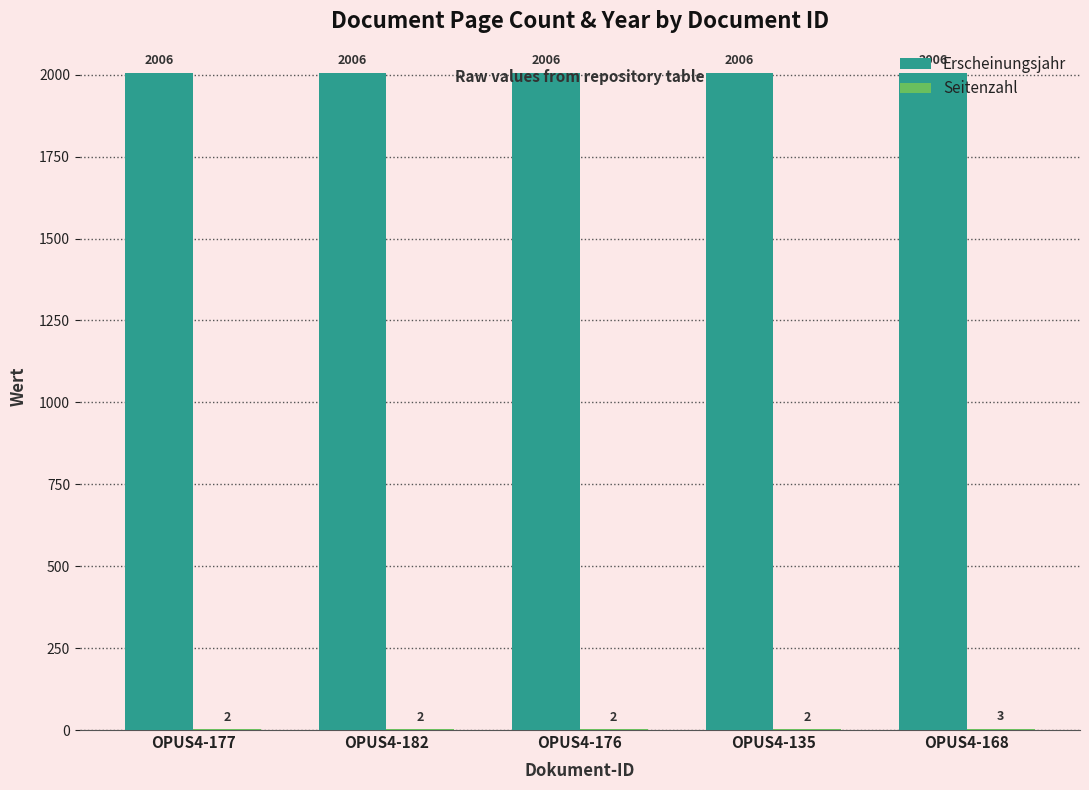

At which category is the sum across all series the highest?

OPUS4-168